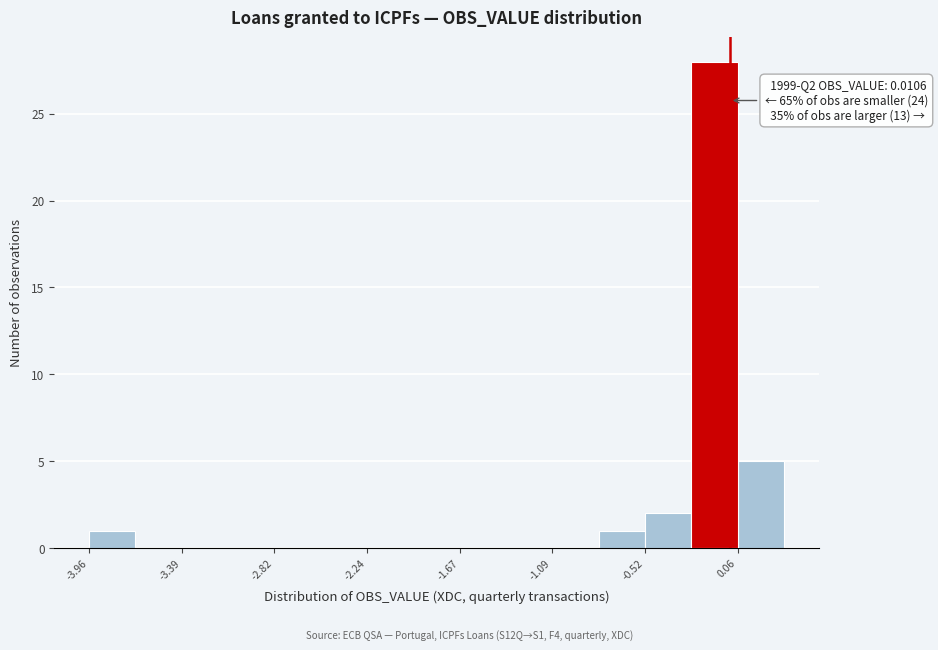

Read against the x-axis, roughly where is the centre of the tallest bar?

-0.1